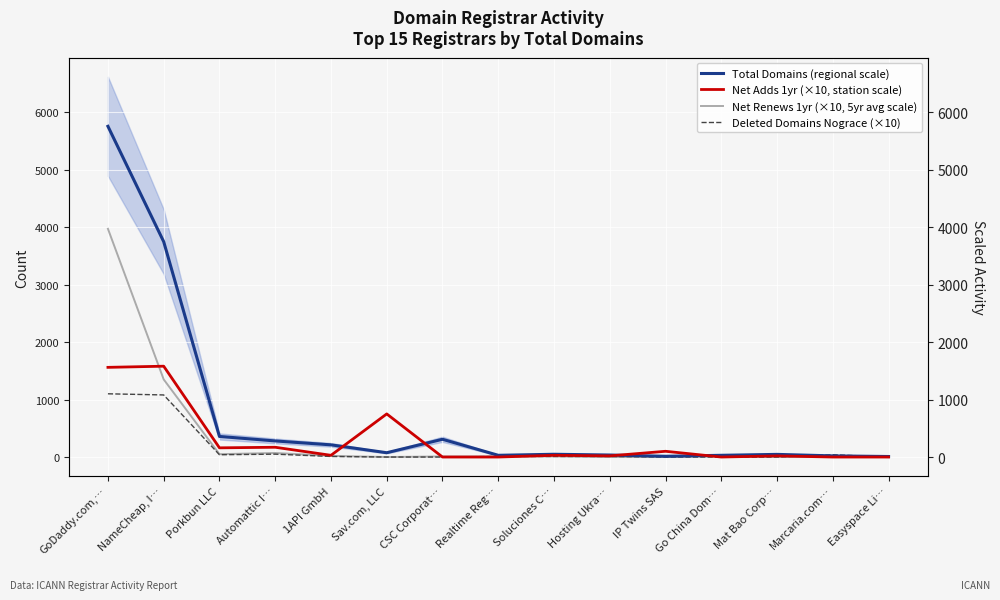

What is the greatest value displayed?

5753